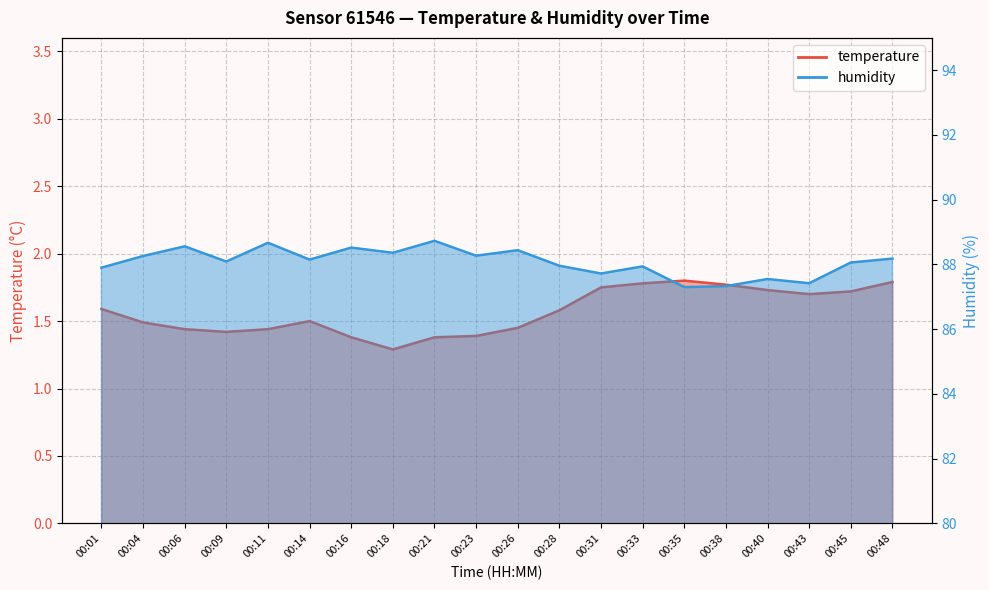

How many data points does each series have?

20